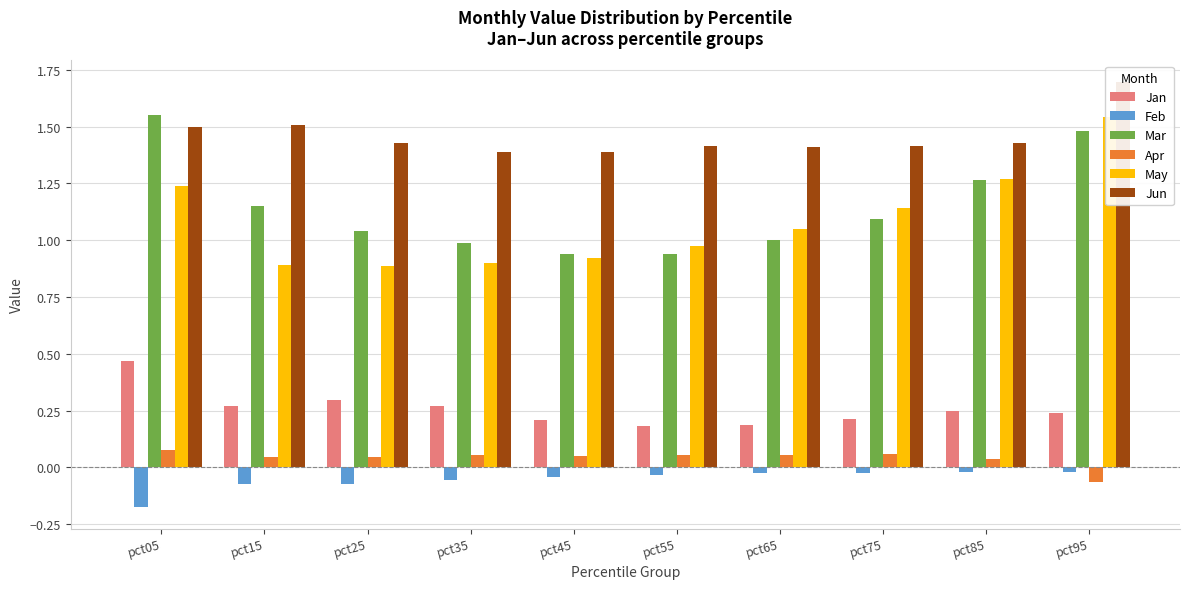

What is the difference between the second highest and second lowest values in the May series?

0.4